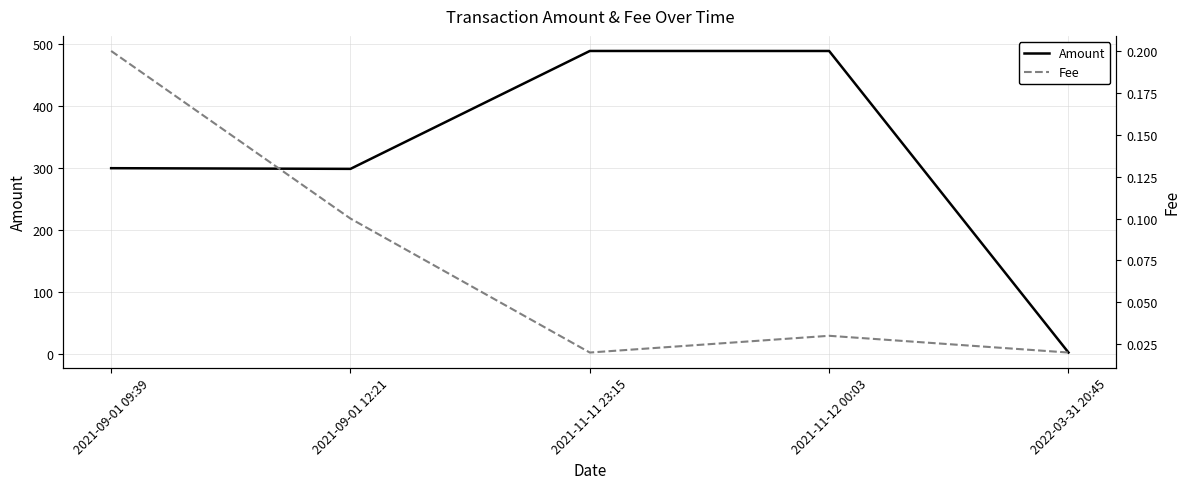

Which category has the lowest value in the Amount series?

2022-03-31 20:45